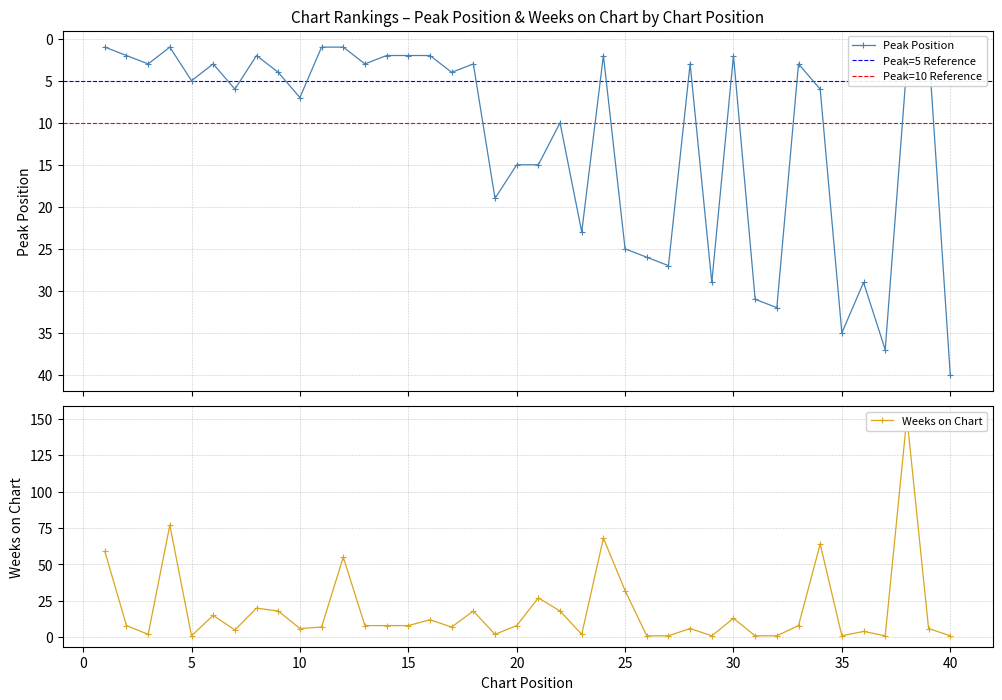

List the labels in order of Peak Position value, largest first.

40, 37, 35, 32, 31, 29, 36, 27, 26, 25, 23, 19, 20, 21, 22, 10, 7, 34, 5, 9, 17, 3, 6, 13, 18, 28, 33, 38, 2, 8, 14, 15, 16, 24, 30, 1, 4, 11, 12, 39